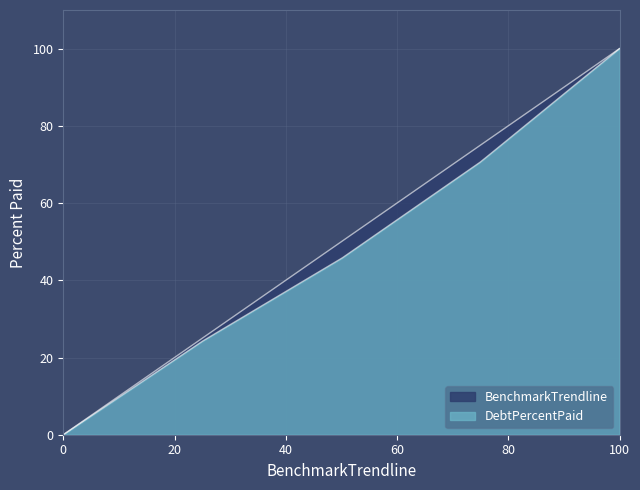

How many values in the DebtPercentPaid series exceed 45?

3